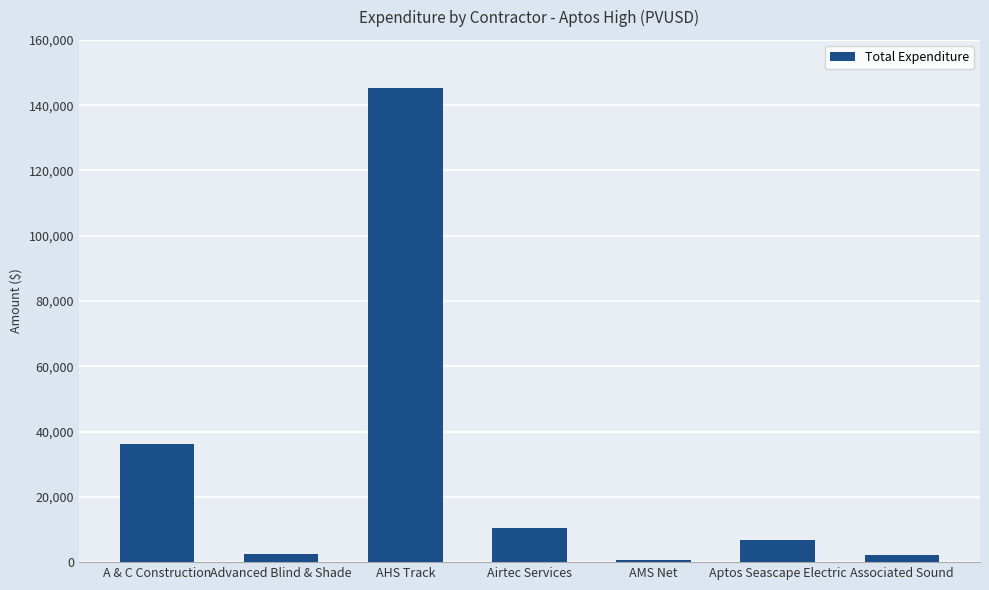

What is the label of the 4th bar from the right?

Airtec Services